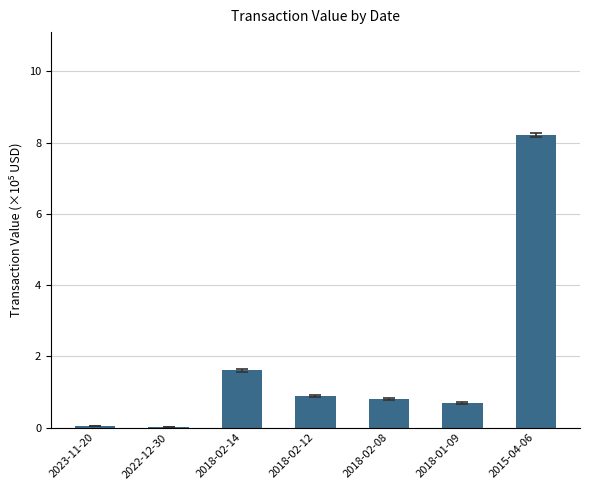

Is it true that the value at 2018-01-09 is 0.7?

True